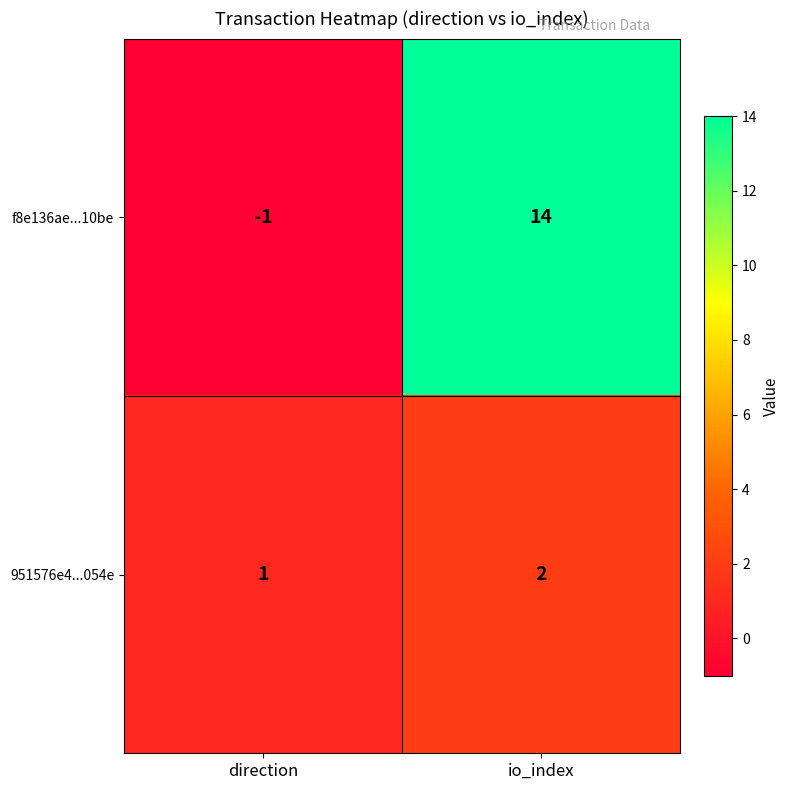

Rank the series by their average value, from lowest to highest.

951576e4...054e, f8e136ae...10be